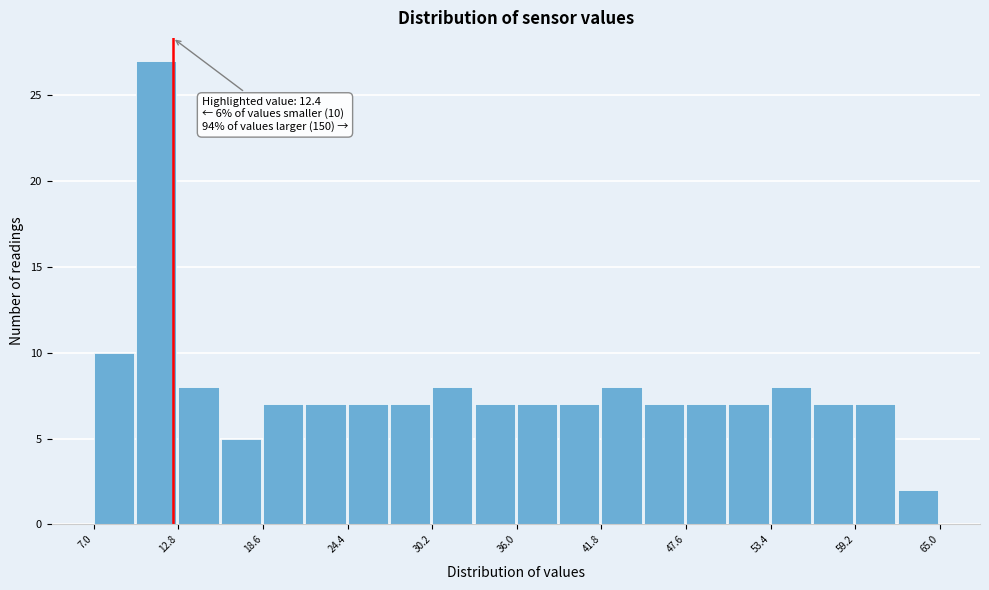

Around what value on the x-axis is the tallest bar? Give the approximate position of its centre, as read against the axis.

11